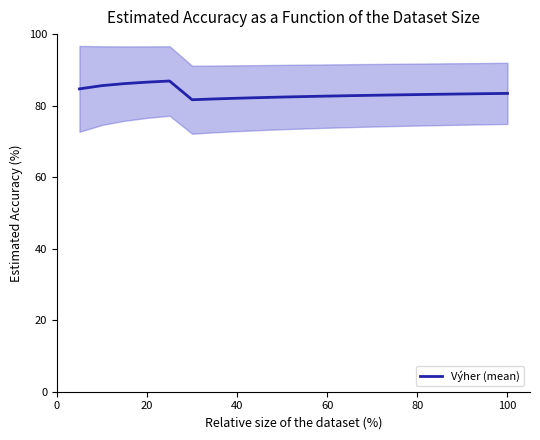

True or false: Výher (mean) has a value of 124.8 at 20.

False